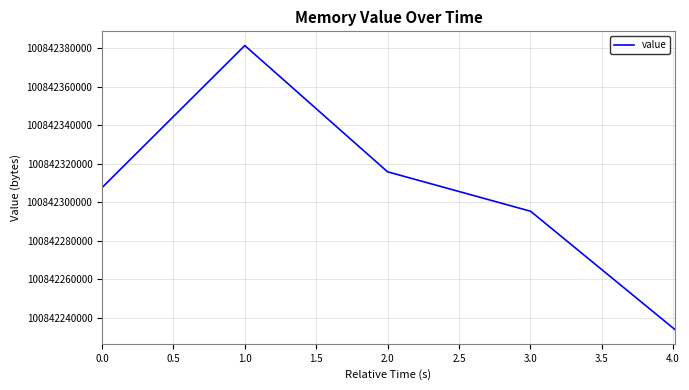

What is the minimum value shown in the chart?

100842233856